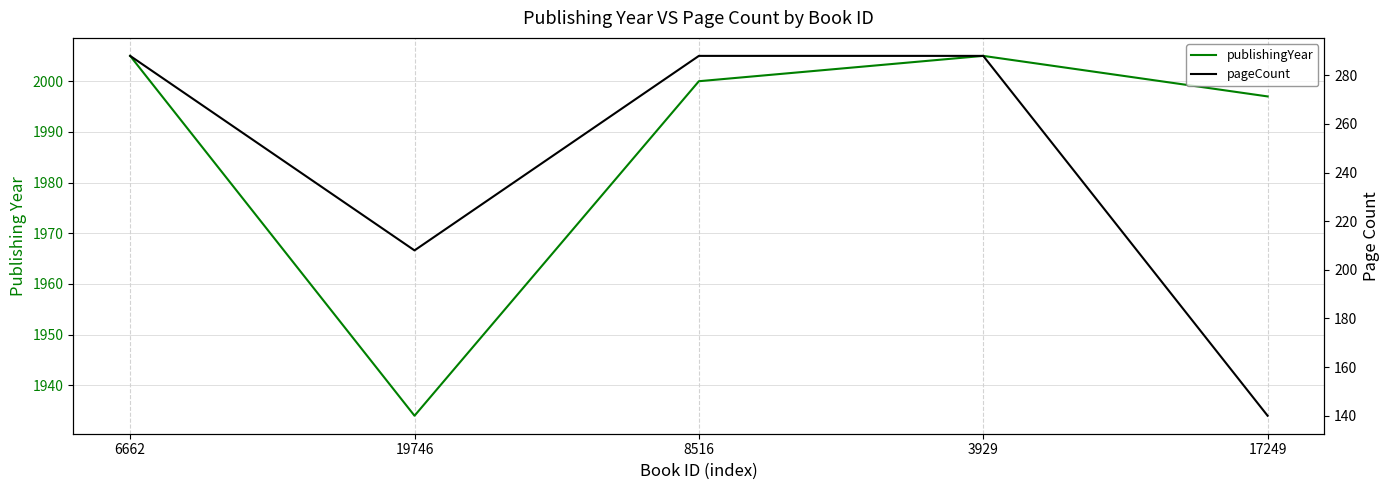

Is this an area chart (filled region under the line)?

No